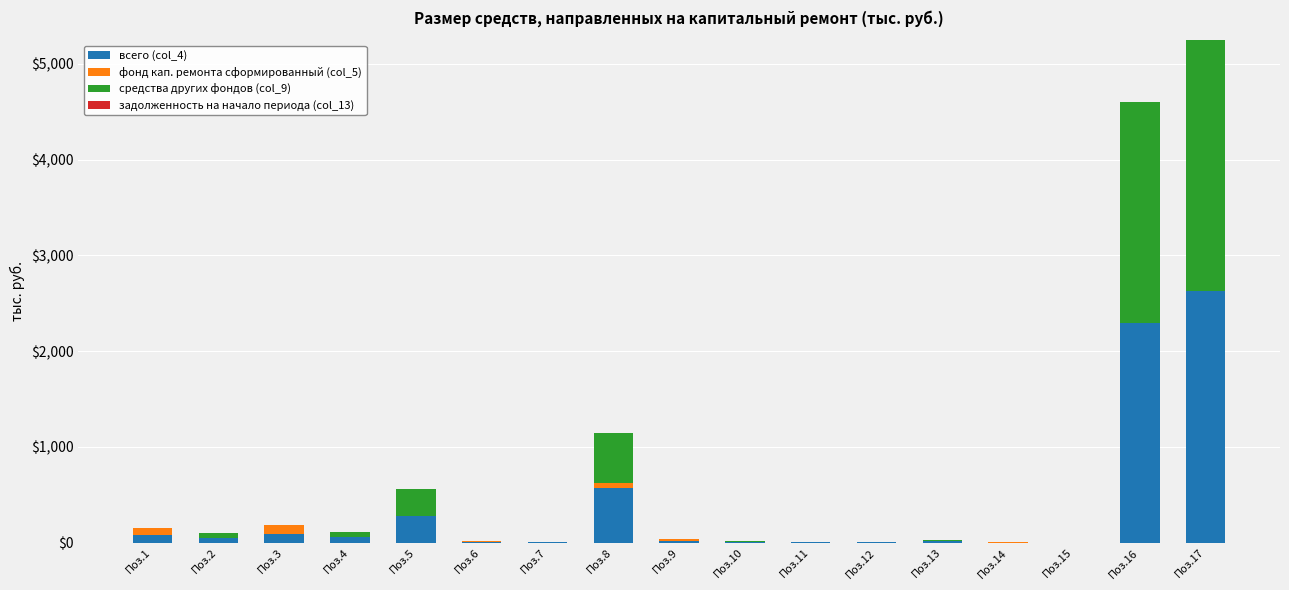

At which category is the sum across all series the highest?

Поз.17